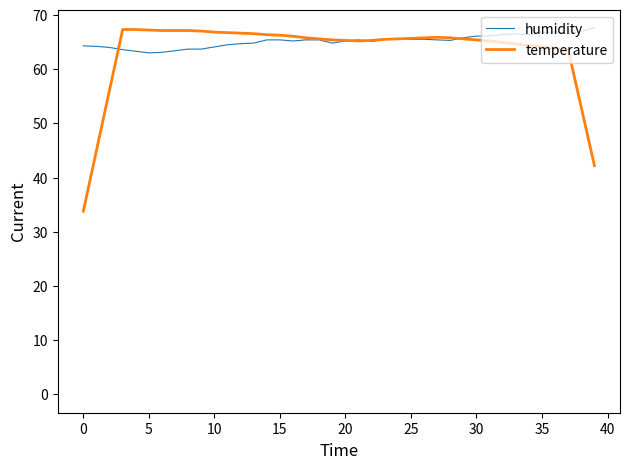

What is the highest value of the temperature series?

67.3